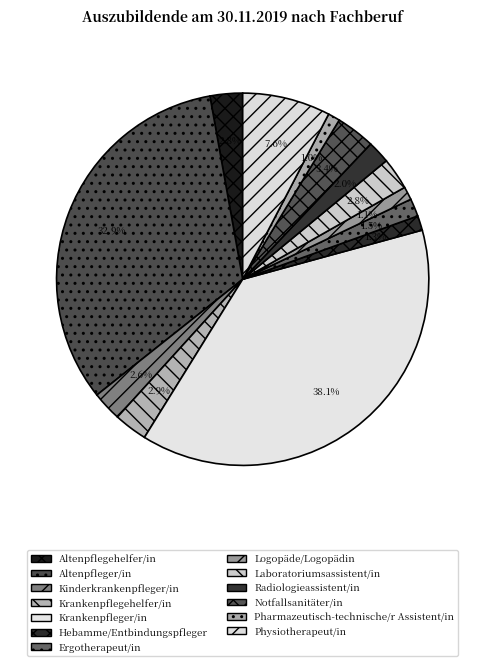

Which slice is the smallest?

Pharmazeutisch-technische/r Assistent/in